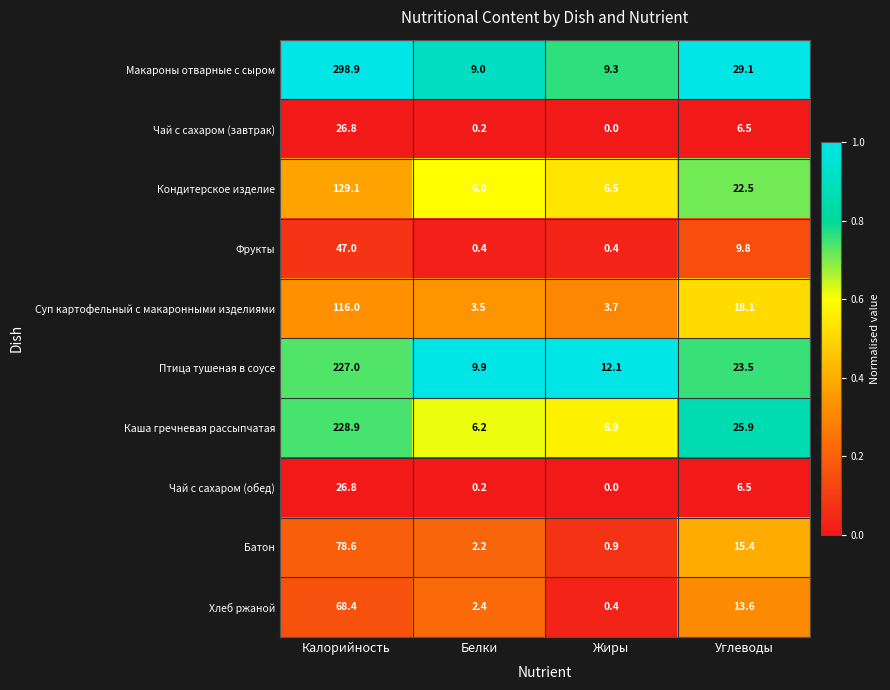

What is the total value across all series at Белки?

40.0